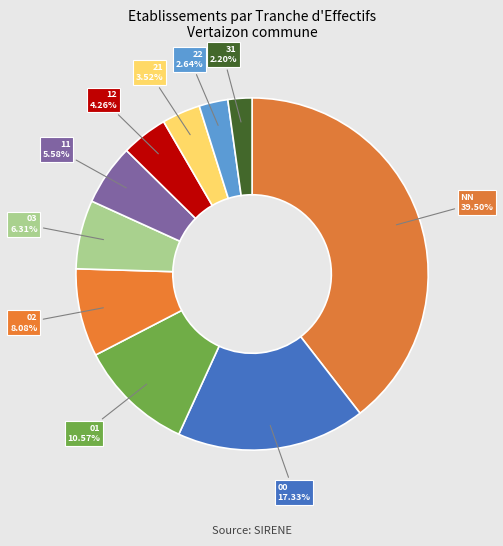

How many segments does this pie chart have?

10